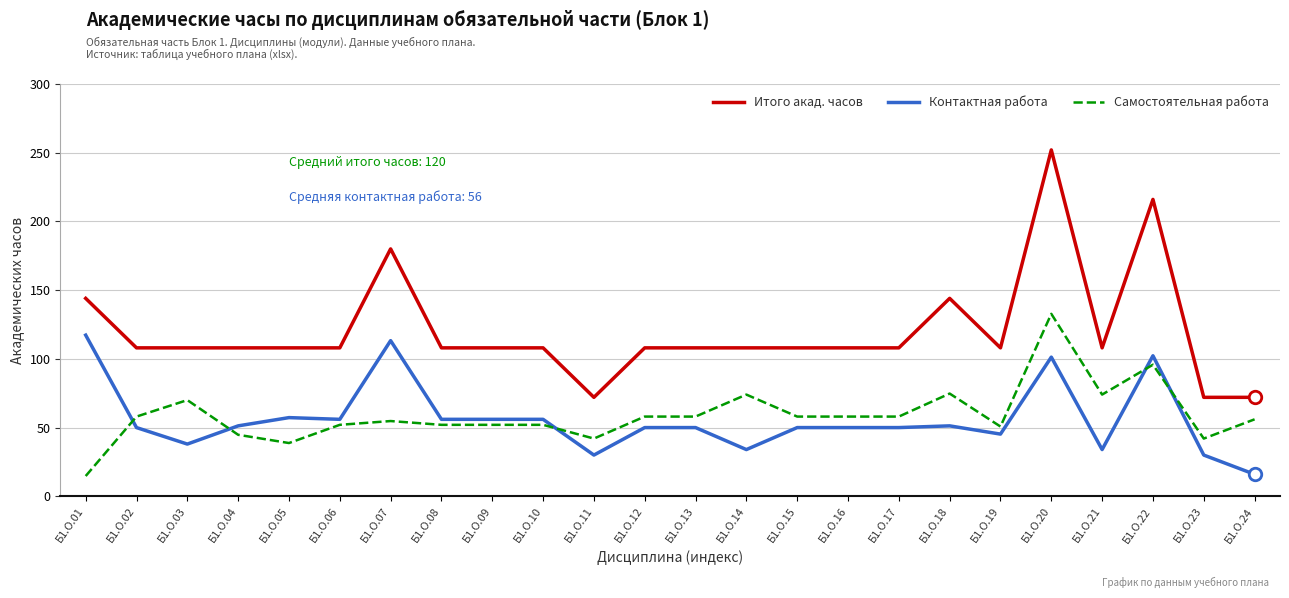

What is the difference between the Контактная работа values at Б1.О.10 and Б1.О.24?

40.0